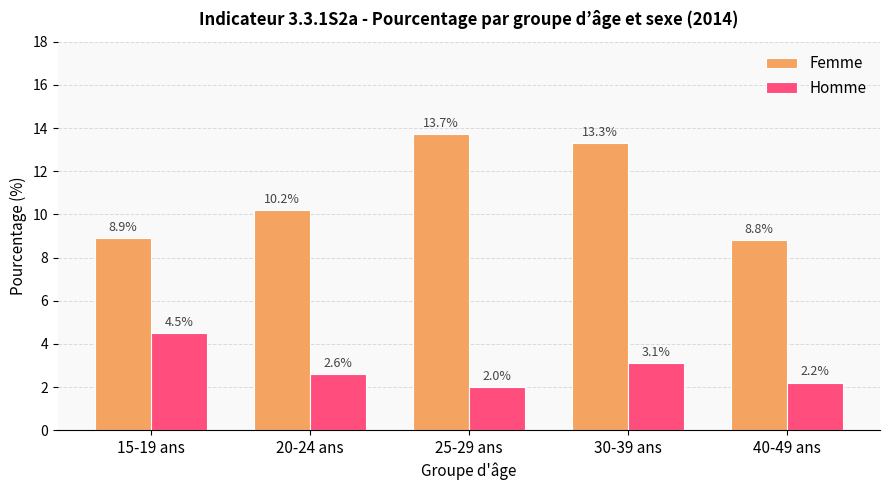

What is the label of the 4th bar from the right?

20-24 ans